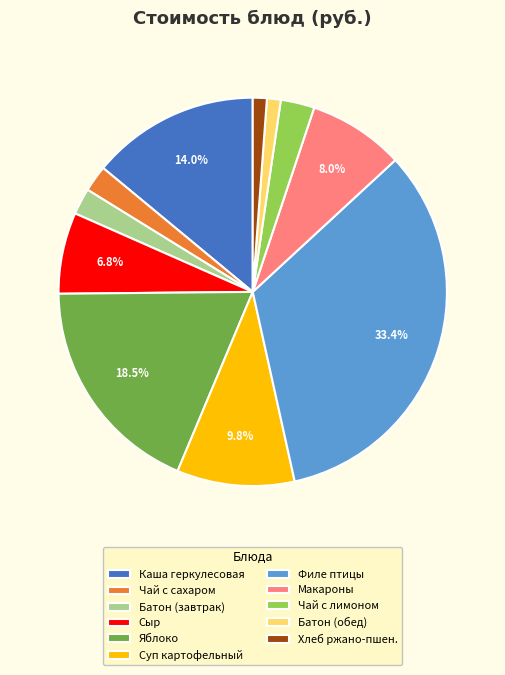

How many slices are in this pie chart?

11